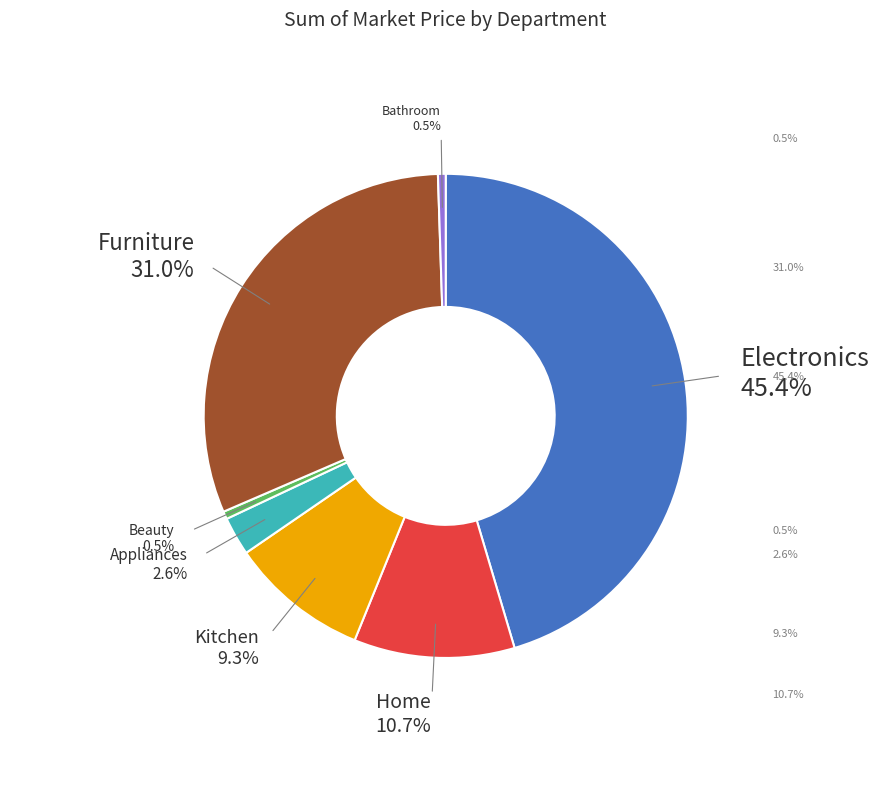

Is there any slice that represents more than half of the pie?

No